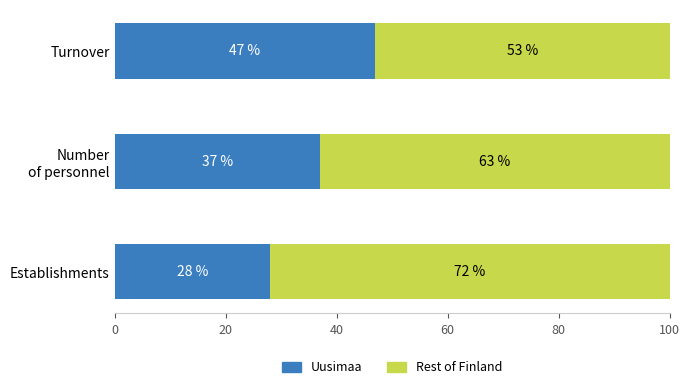

Which category has the highest value in the Uusimaa series?

Turnover